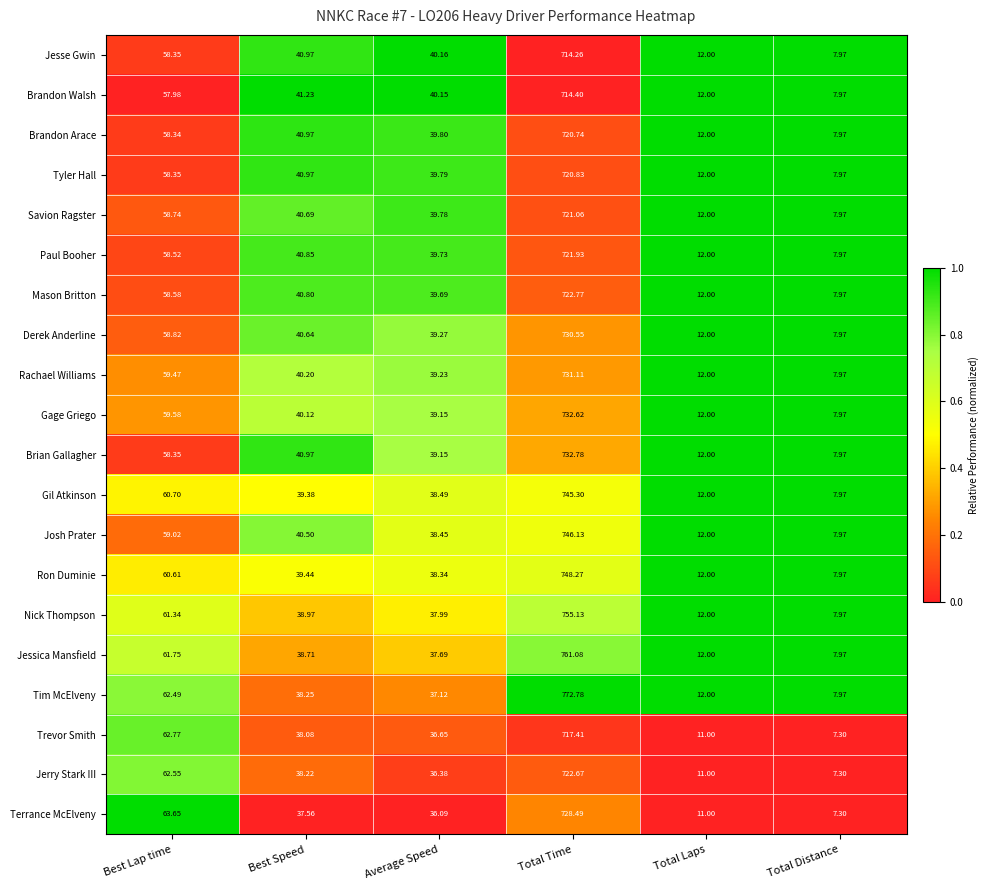

Which category has the highest value across all series?

Total Time